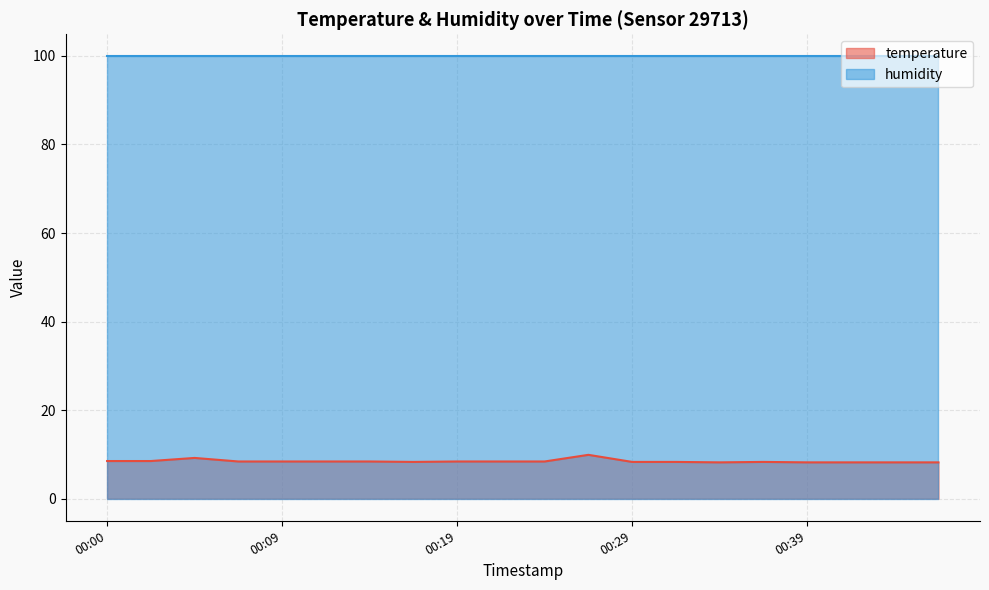

Approximately how many times larger is the value at 00:19 compared to 00:43?

1.0